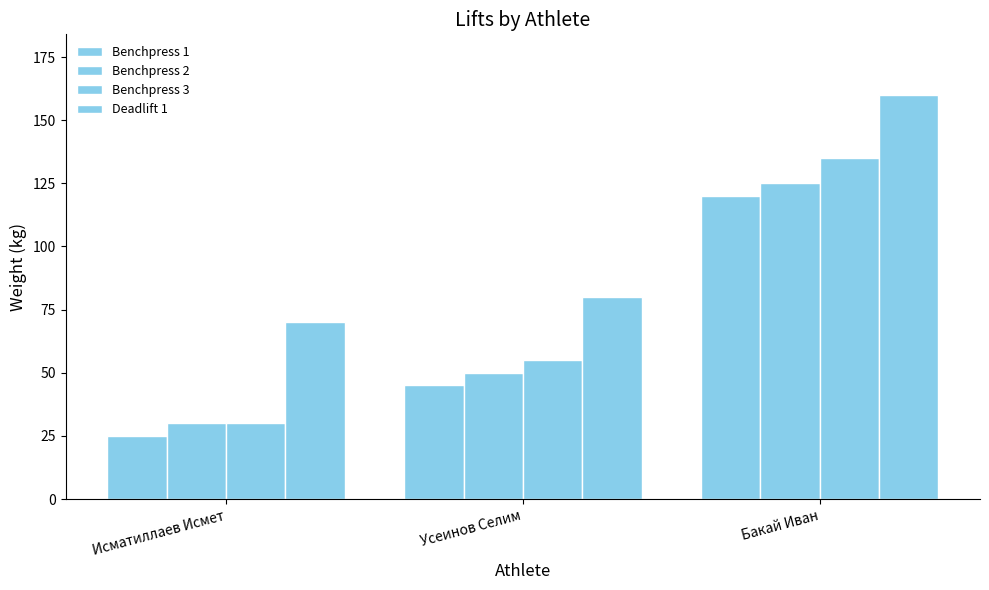

How many data points does each series have?

3